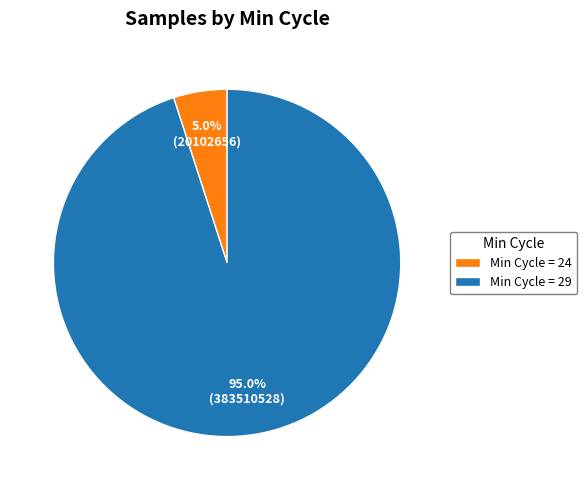

How many slices are in this pie chart?

2